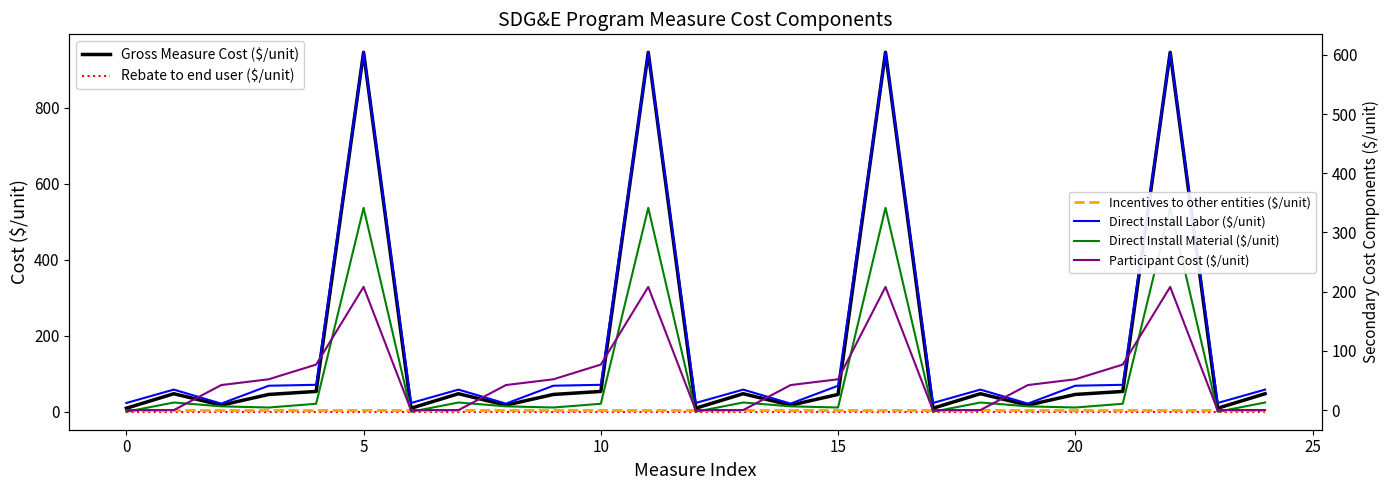

Which series changed the most between −5 and 25?

Gross Measure Cost ($/unit)